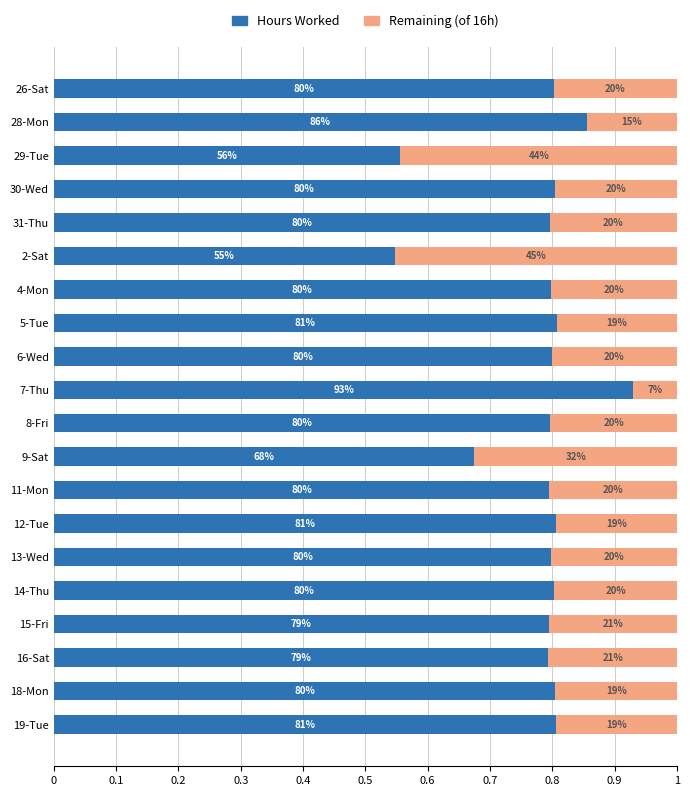

What are all the series names shown in the legend?

Hours Worked, Remaining (of 16h)